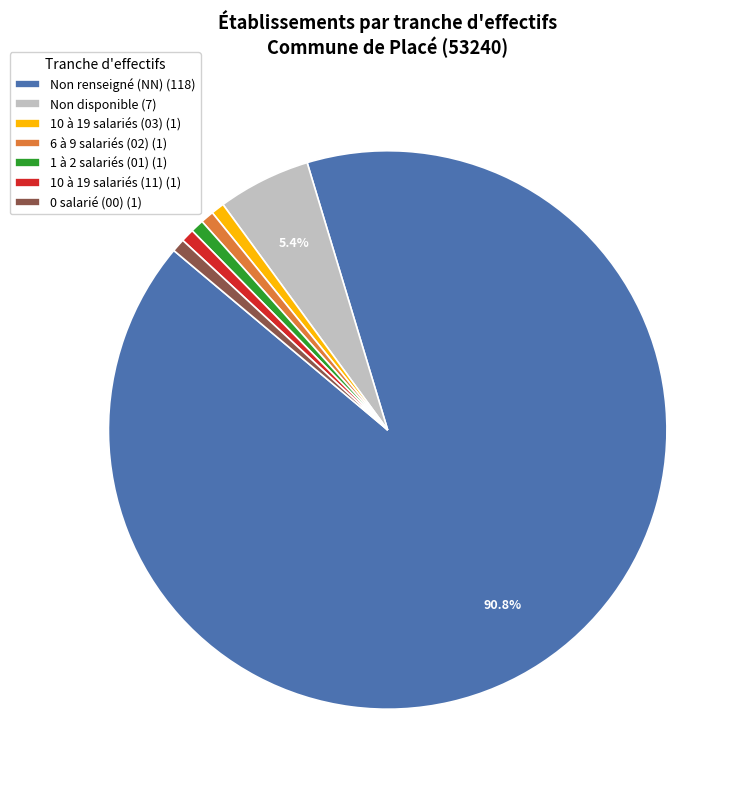

Which has a higher value, Non renseigné (NN) (118) or Non disponible (7)?

Non renseigné (NN) (118)